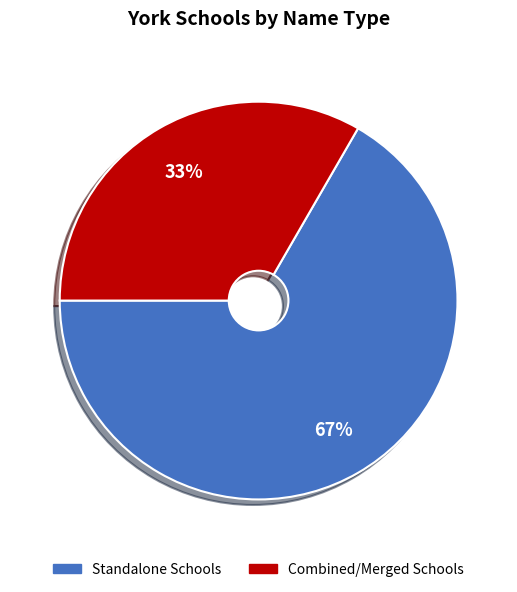

Approximately how many times larger is the value at Standalone Schools compared to Combined/Merged Schools?

2.0